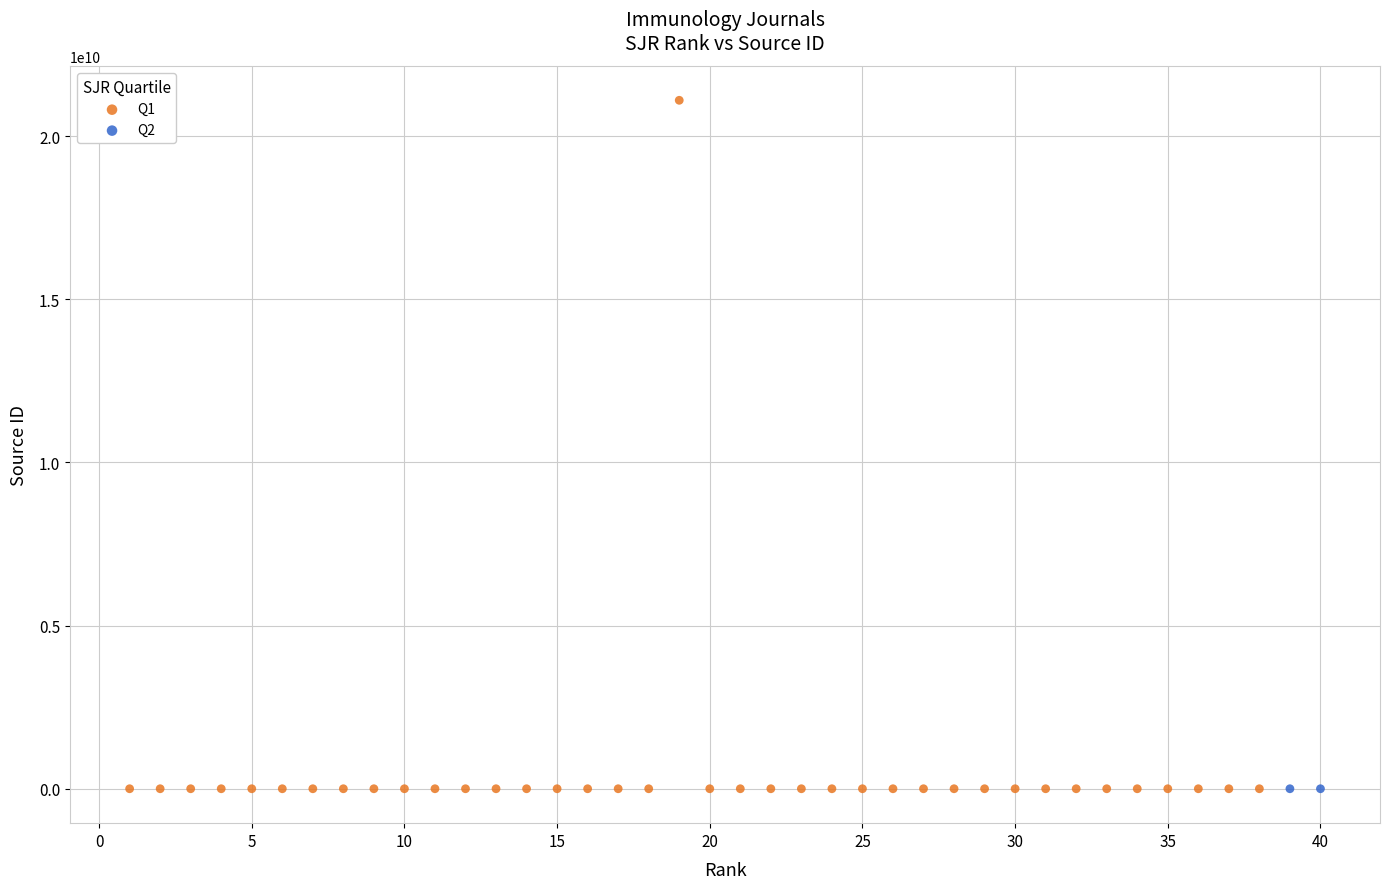

What are all the series names shown in the legend?

Q1, Q2